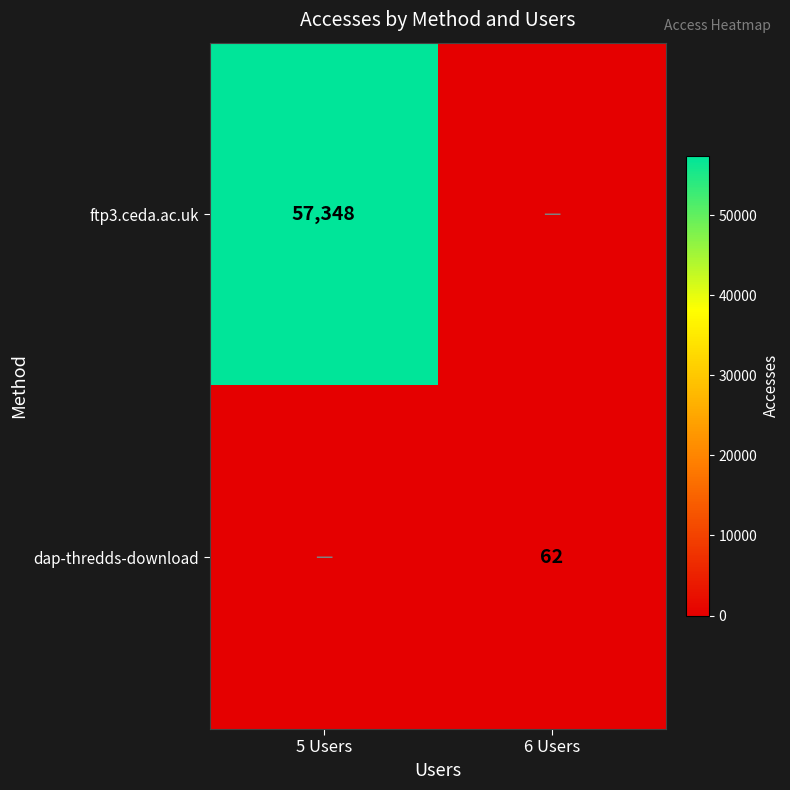

The value of dap-thredds-download at 6 Users is 104. True or false?

False